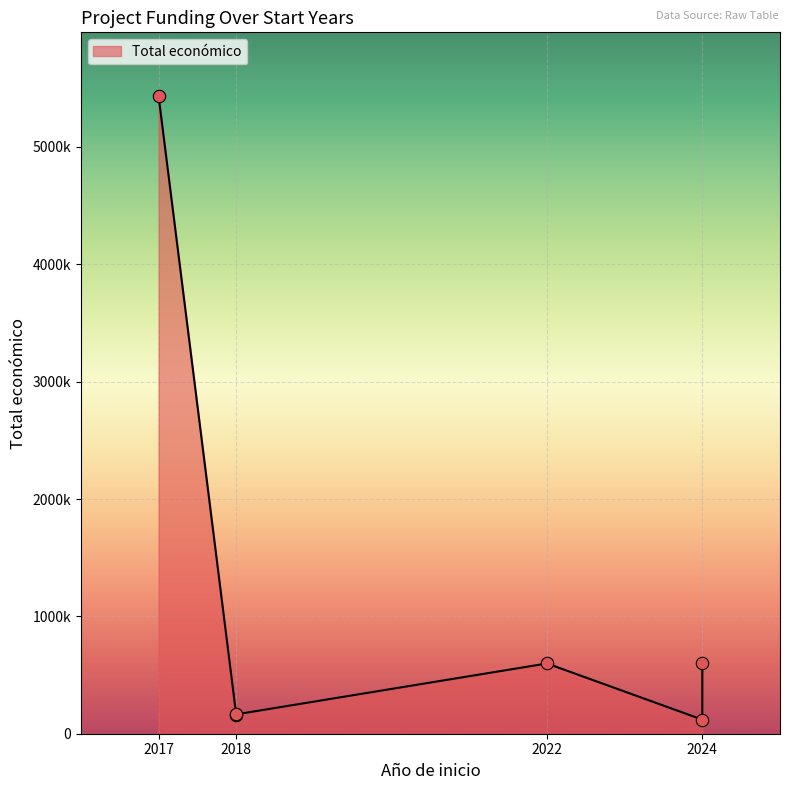

Approximately how many times larger is the value at 2022 compared to 2024?

1.0